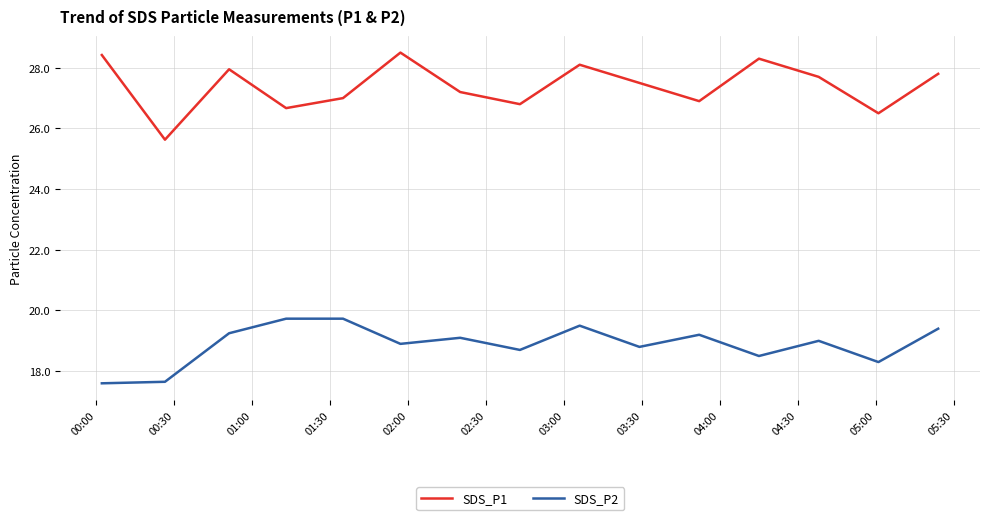

Which series has the widest spread of values?

SDS_P1